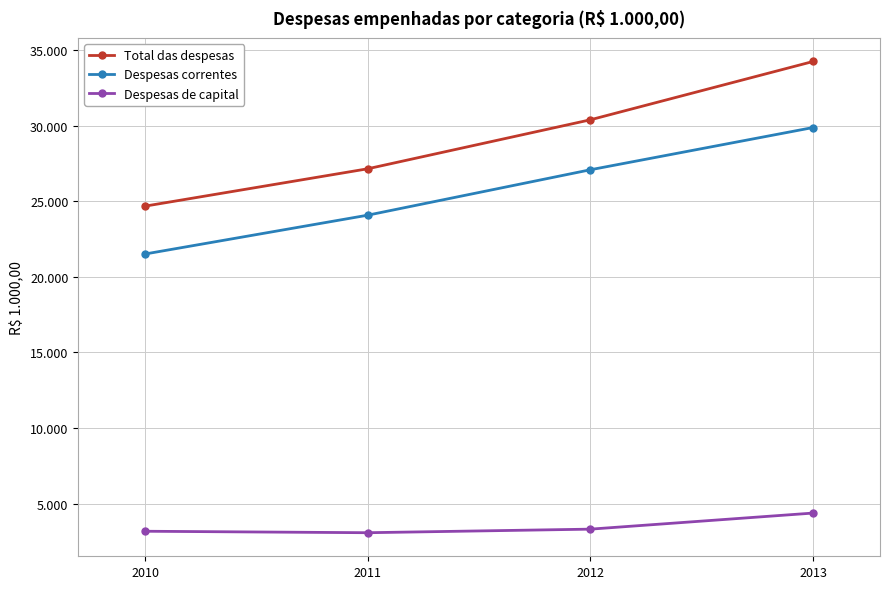

Rank the categories by Despesas correntes value from highest to lowest.

2013, 2012, 2011, 2010